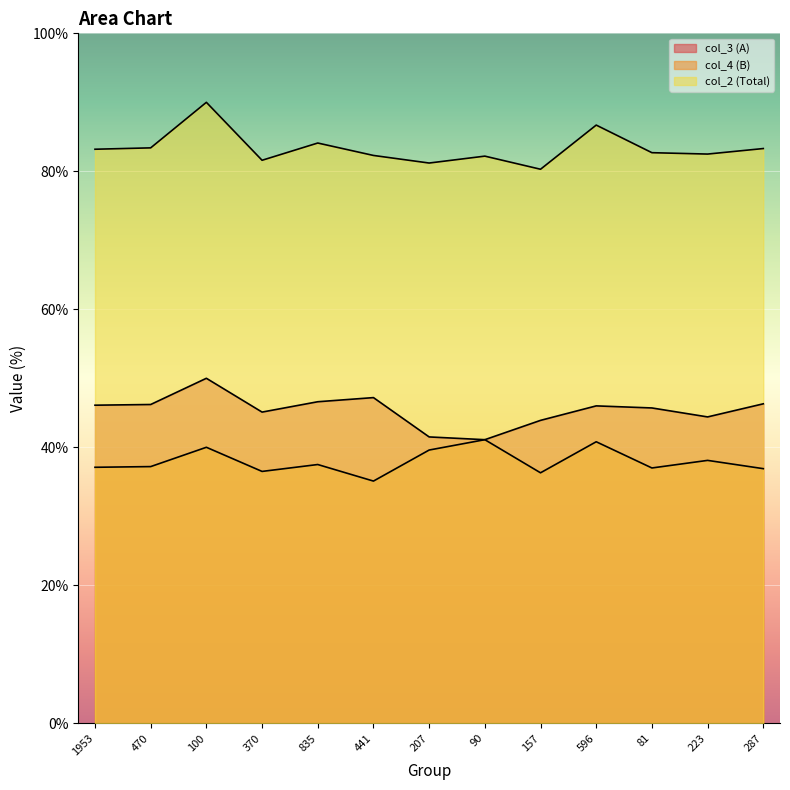

What position from the right is 596?

4